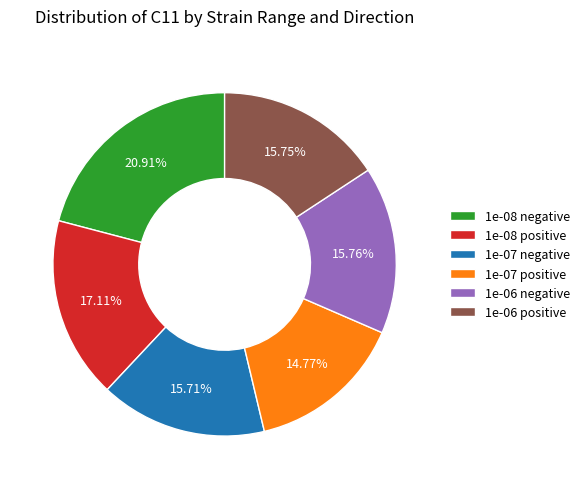

Is the sum of 1e-07 negative and 1e-08 negative greater than half?

No